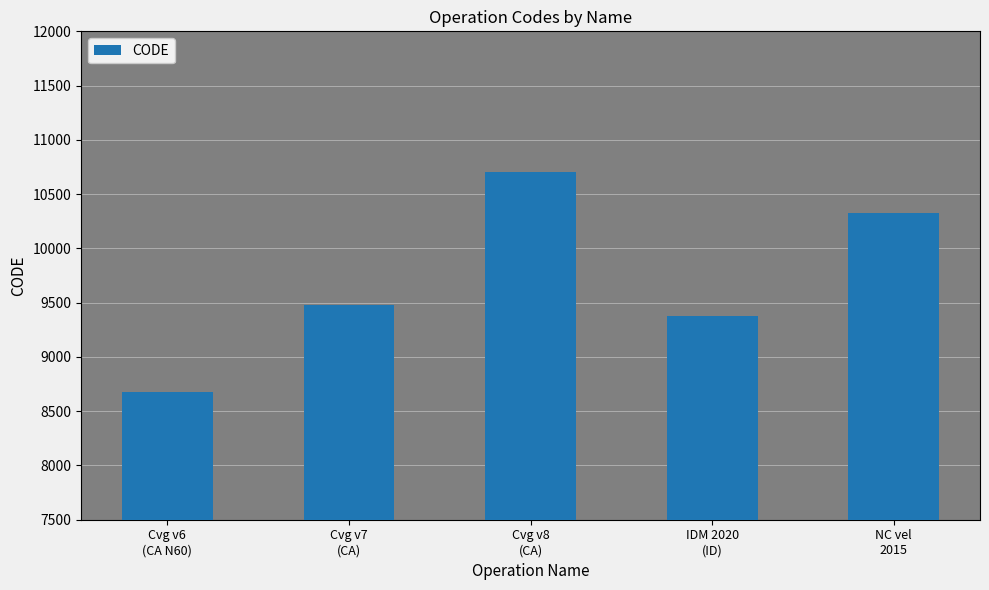

Which has a higher value, Cvg v6
(CA N60) or Cvg v7
(CA)?

Cvg v7
(CA)